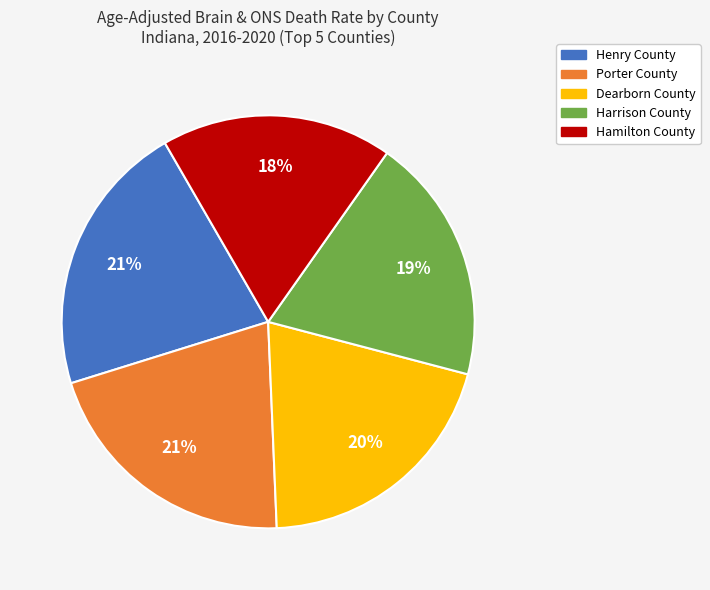

What percentage is the Harrison County slice, to the nearest percent?

19%